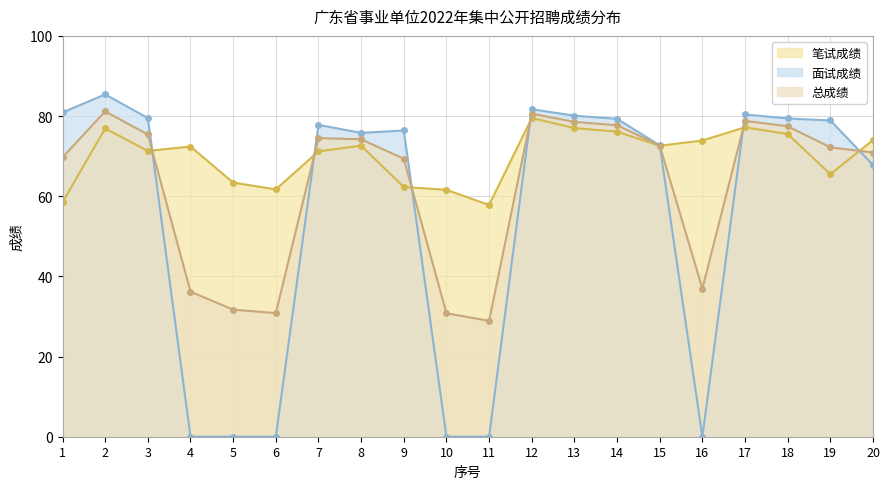

How many intersections are there between 面试成绩 and 笔试成绩?

7